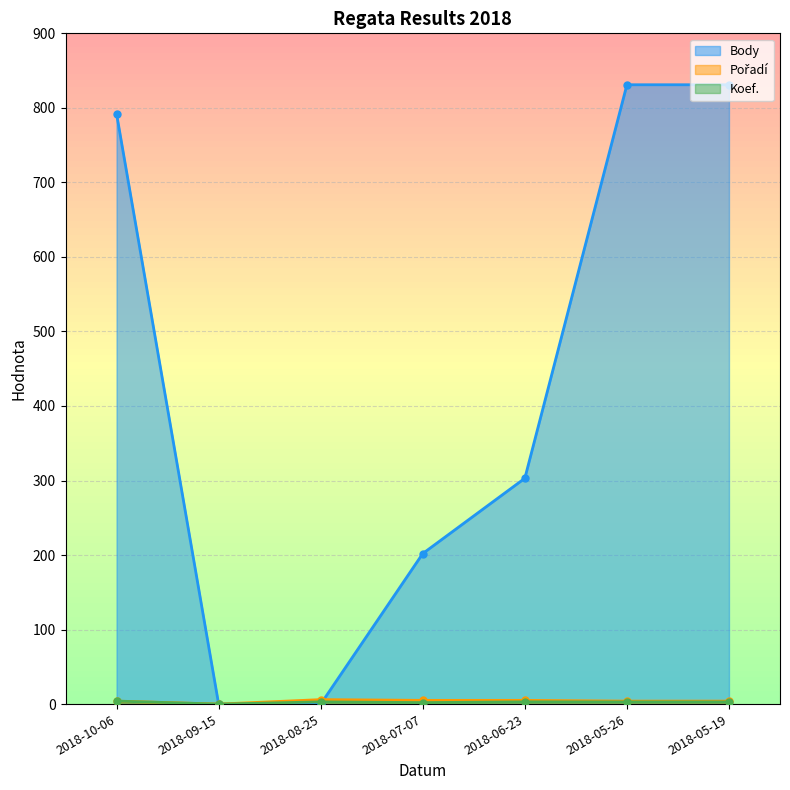

At which category does the chart reach its minimum across all series?

2018-09-15